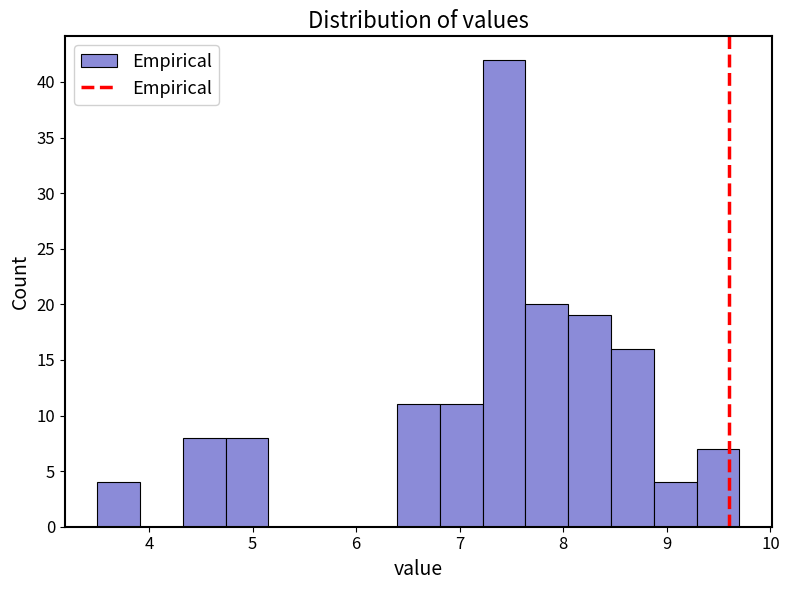

Reading left to right, list every bar in this chart as the range it spans on the x-axis followed by its height. Neither the bar edges nor the heights are printed on the chart, so give them approximately, as read against the axes.

3.5 to 3.9: 4
3.9 to 4.3: 0
4.3 to 4.7: 8
4.7 to 5.2: 8
5.2 to 5.6: 0
5.6 to 6.0: 0
6.0 to 6.4: 0
6.4 to 6.8: 11
6.8 to 7.2: 11
7.2 to 7.6: 42
7.6 to 8.0: 20
8.0 to 8.5: 19
8.5 to 8.9: 16
8.9 to 9.3: 4
9.3 to 9.7: 7